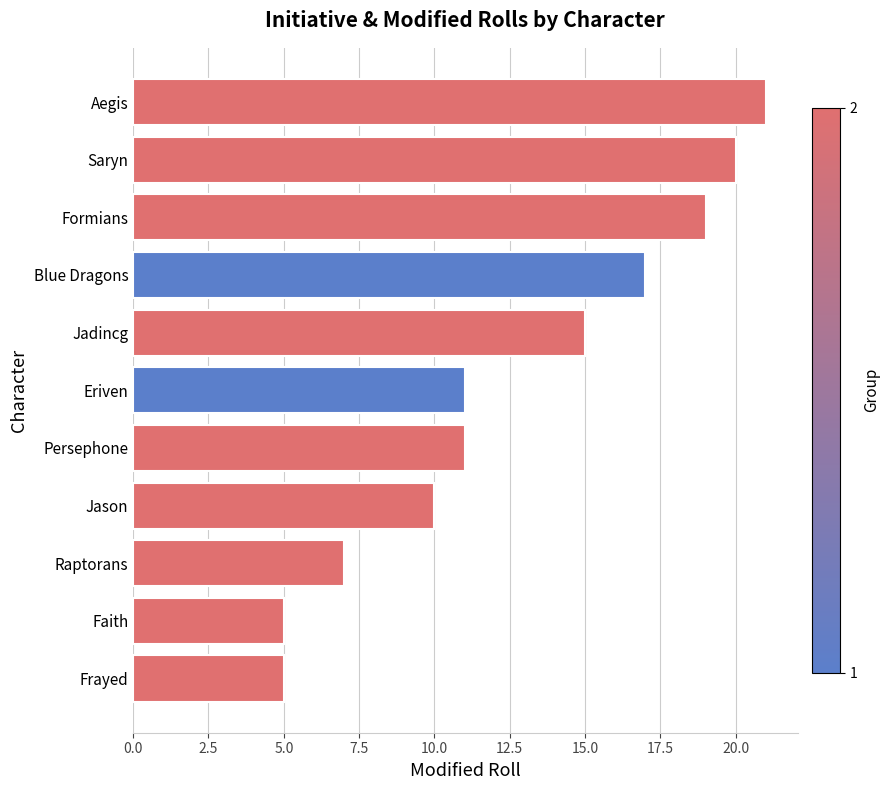

The value at Aegis is 21. True or false?

True